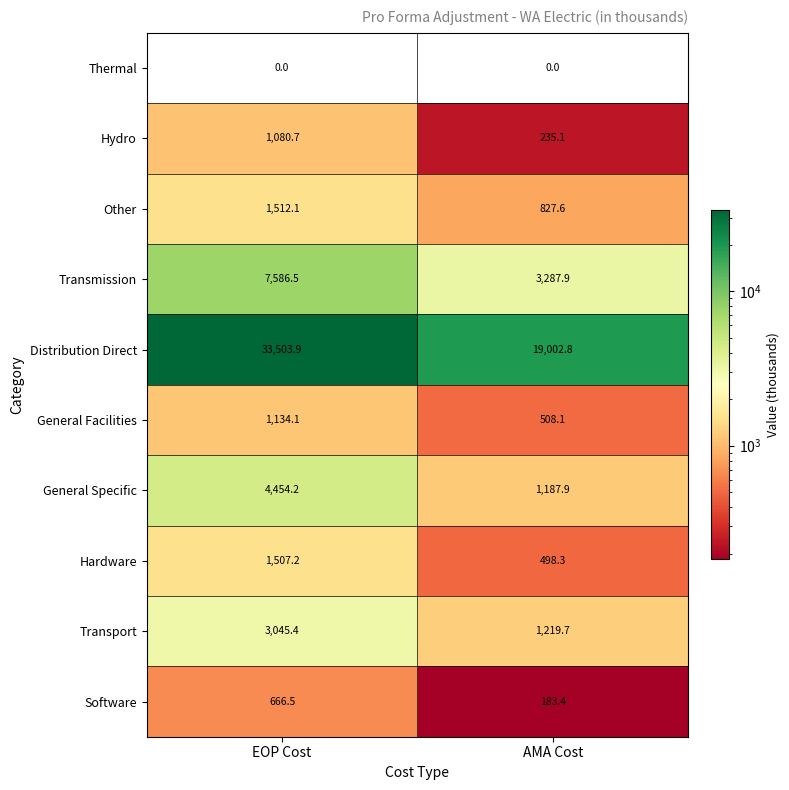

The value of Other at EOP Cost is 1512.1. True or false?

True